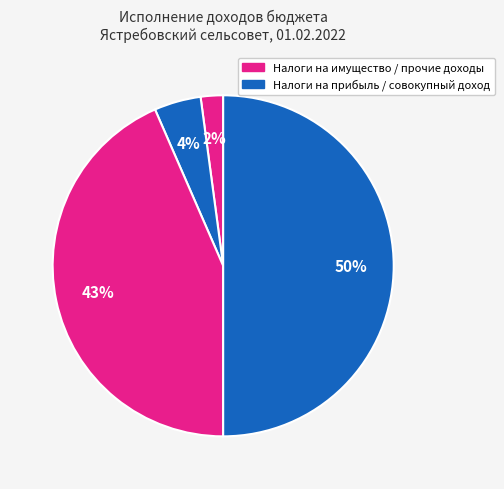

How many segments does this pie chart have?

4